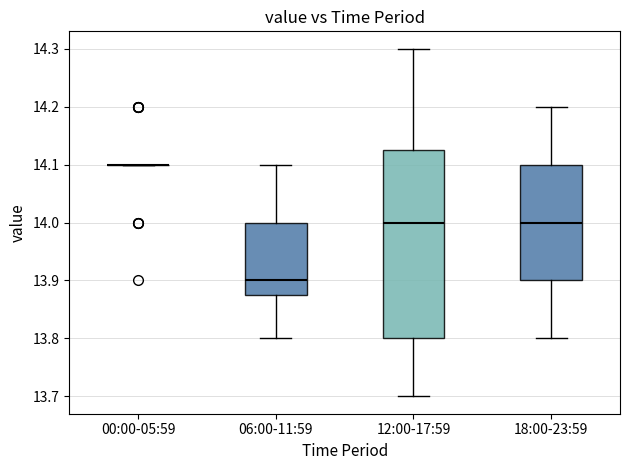

Reading left to right, transcribe this box plot: for each box, give where its median line is, the range the box spans, and where its two whiskers end, as read against the y-axis. The values are not printed on the chart, so give them approximately, as read against the axis.

00:00-05:59: box collapsed to a line at 14.10, whiskers 14.10 to 14.10
06:00-11:59: median 13.90, box 13.88 to 14.00, whiskers 13.80 to 14.10
12:00-17:59: median 14.00, box 13.80 to 14.13, whiskers 13.70 to 14.30
18:00-23:59: median 14.00, box 13.90 to 14.10, whiskers 13.80 to 14.20